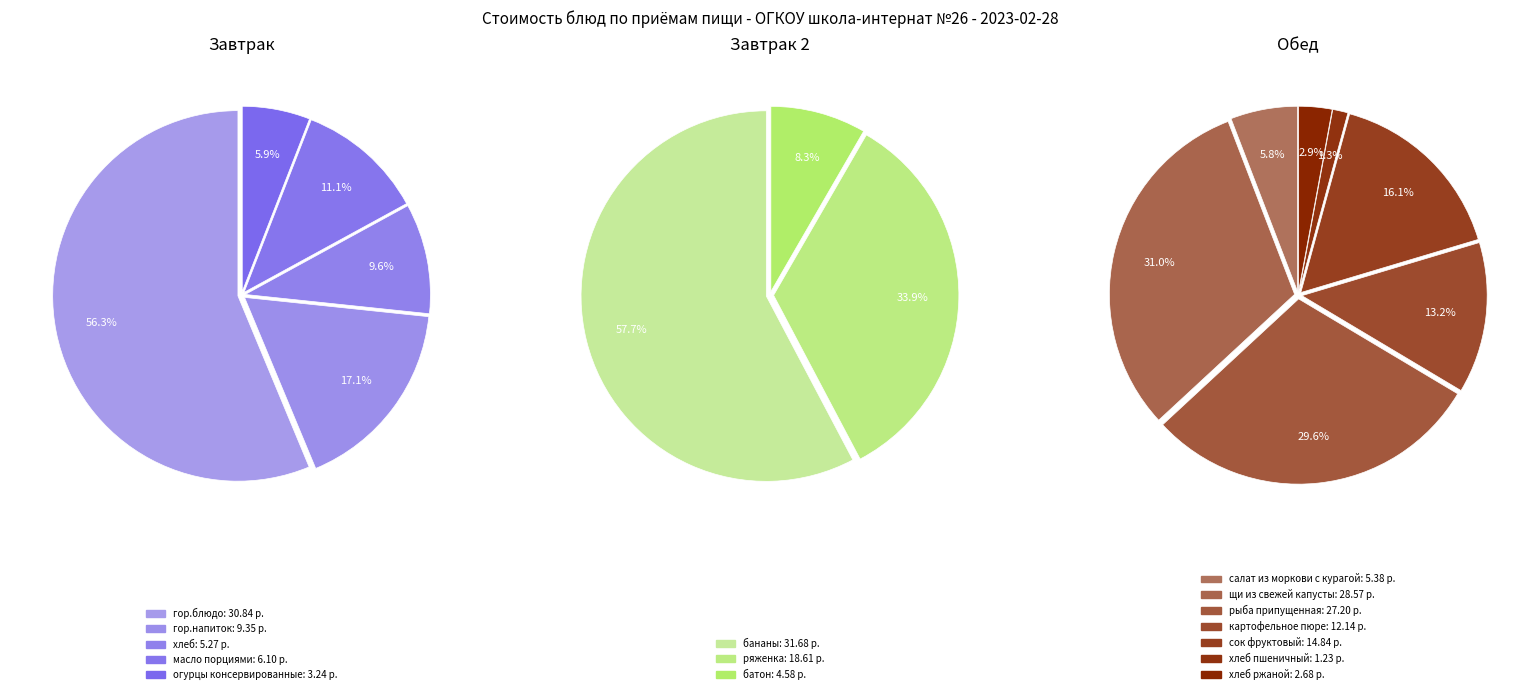

What portion of the pie excludes масло порциями?

97.0%